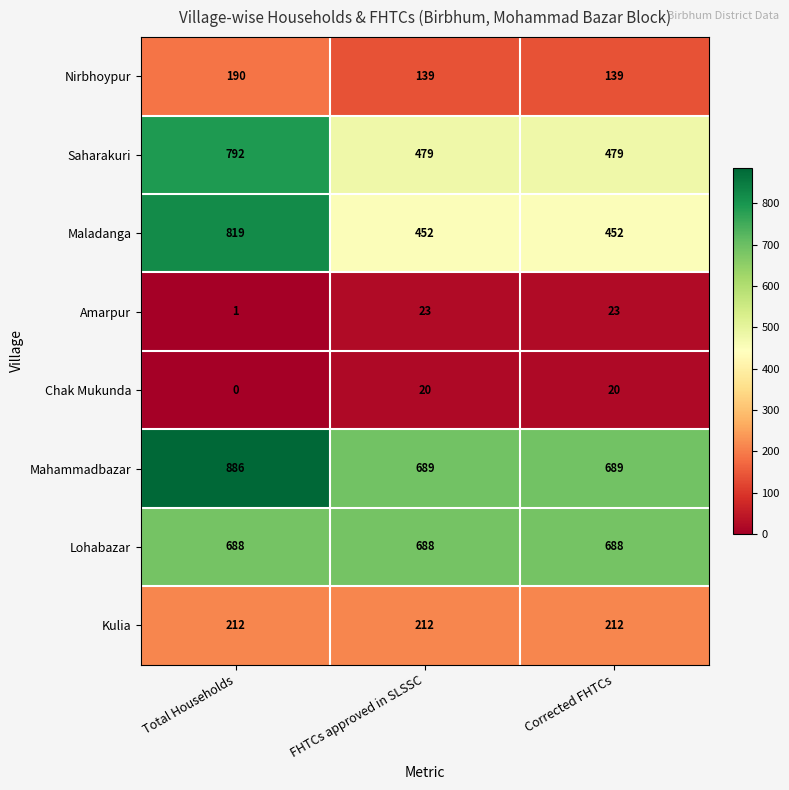

How many Amarpur values are between 1 and 23?

3